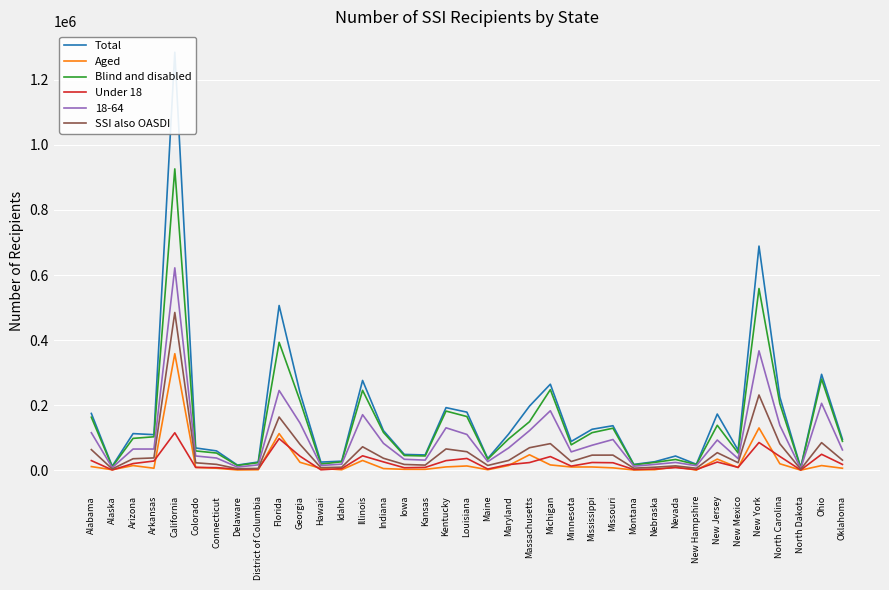

Which has a higher value, New Hampshire or District of Columbia?

District of Columbia